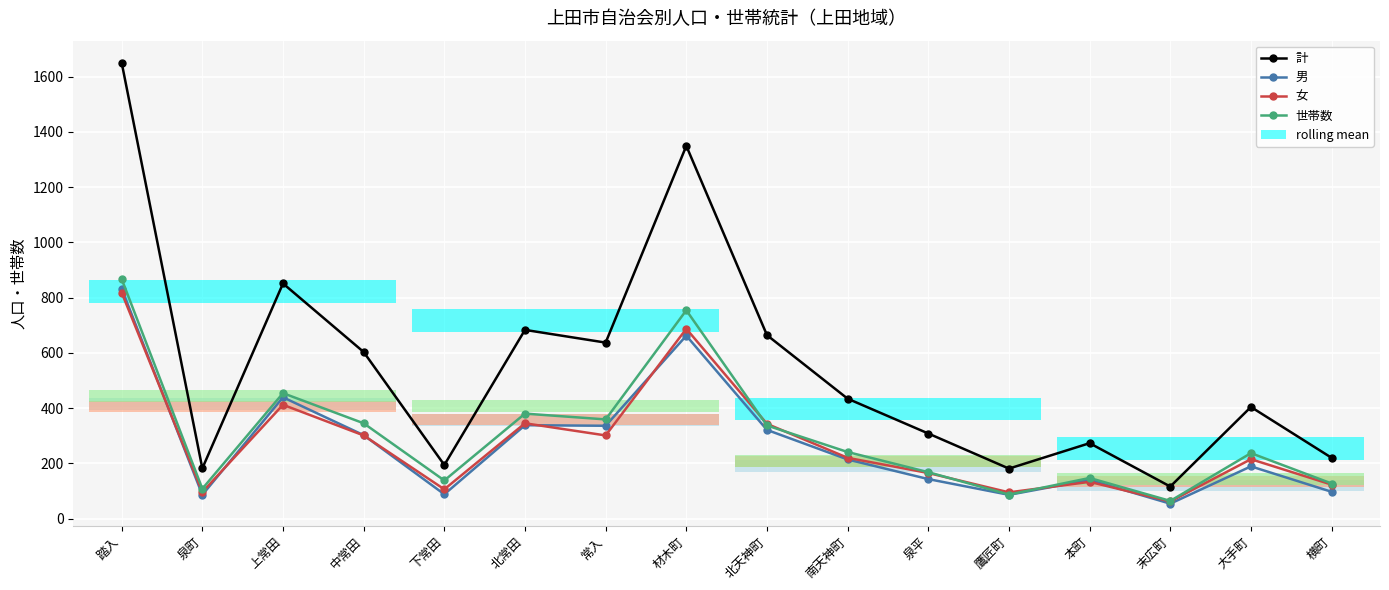

At which category is the sum across all series the highest?

踏入